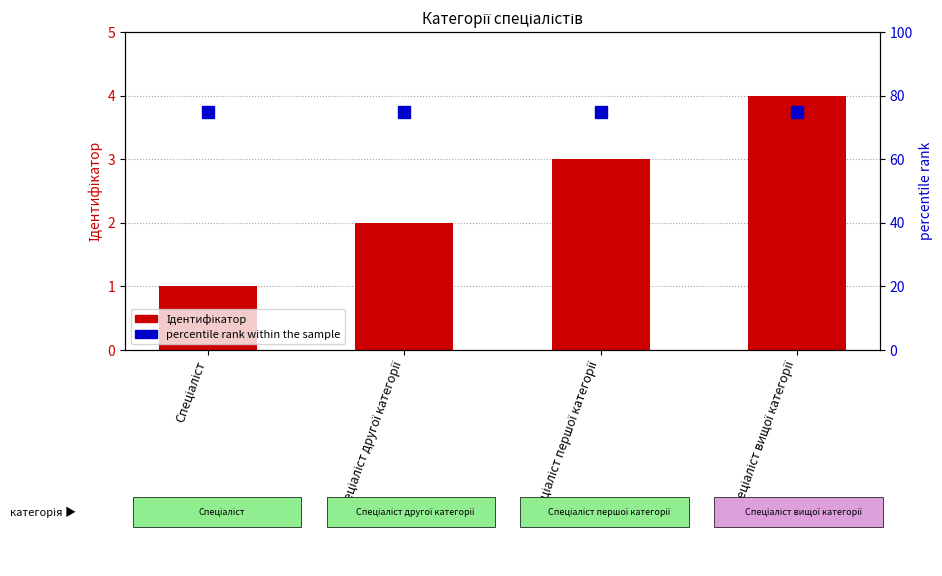

The value of percentile rank within the sample at Спеціаліст другої категорії is 75. True or false?

True